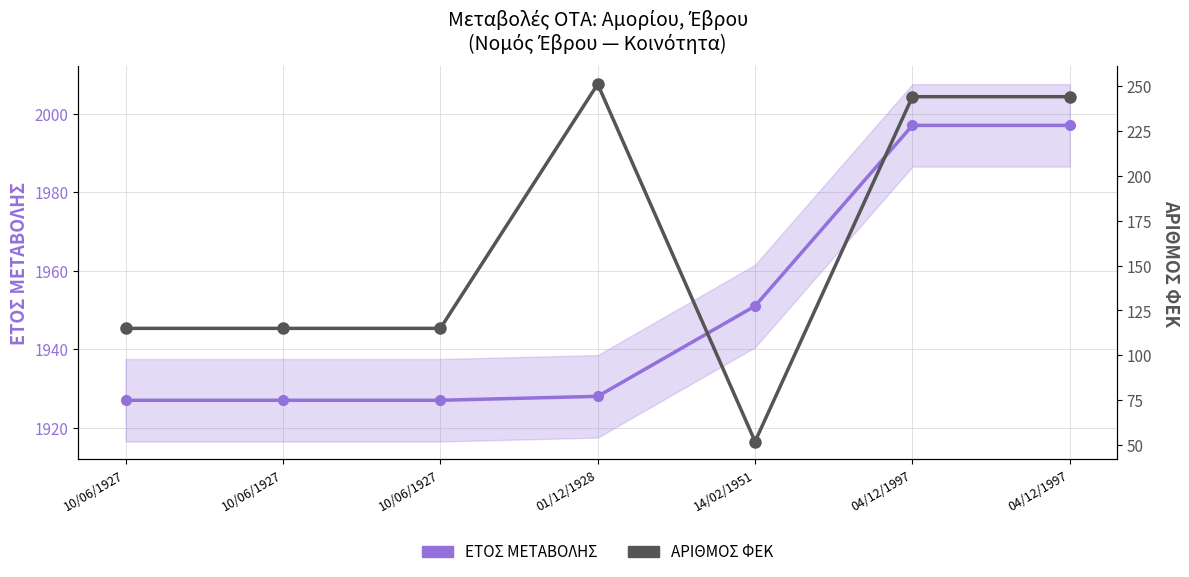

What value does the ΑΡΙΘΜΟΣ ΦΕΚ series have at 14/02/1951?

52